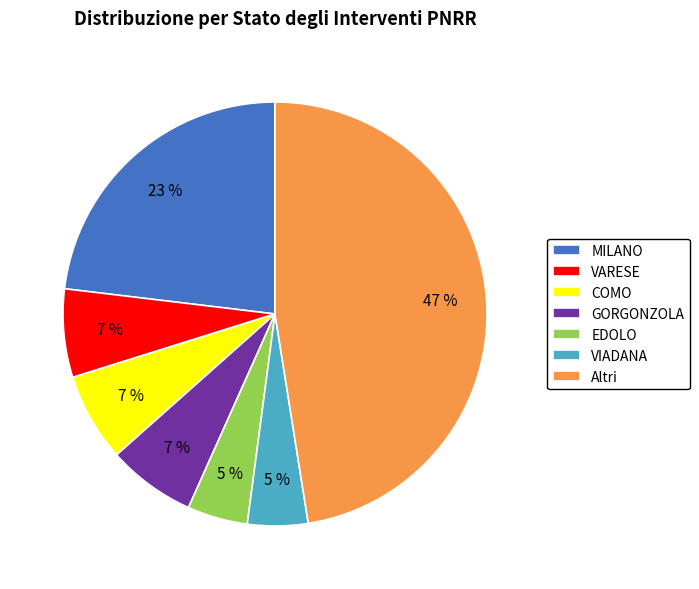

What percentage is the COMO slice, to the nearest percent?

7%